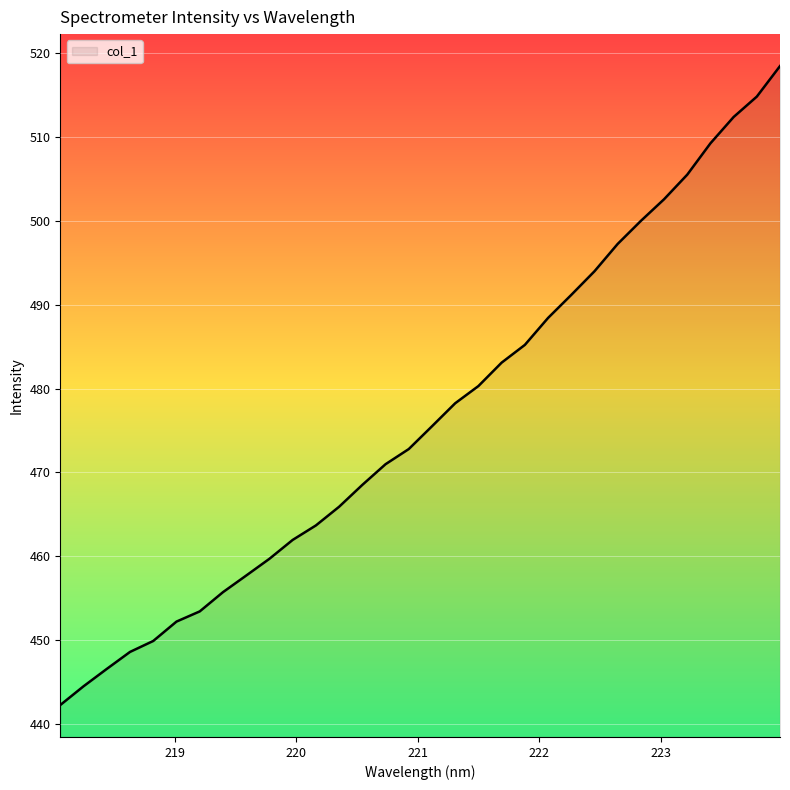

What is the greatest value displayed?

518.5